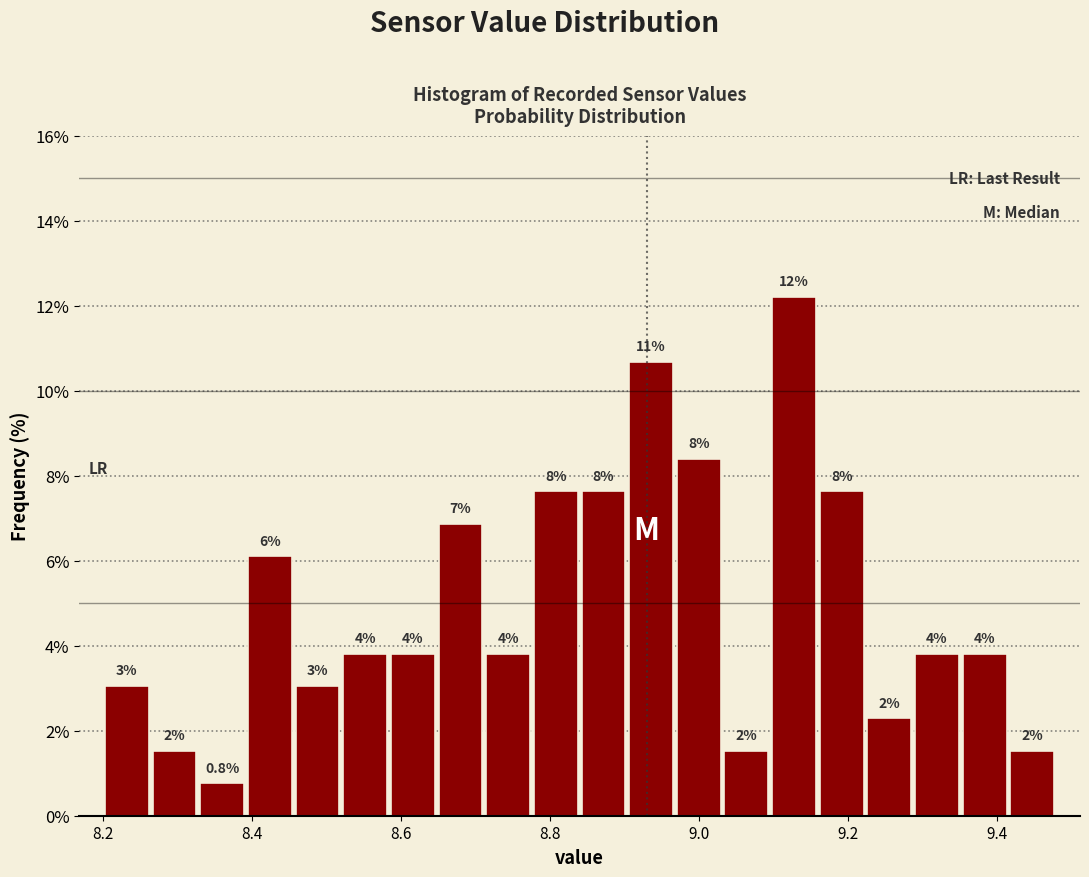

Around what value on the x-axis is the tallest bar? Give the approximate position of its centre, as read against the axis.

9.12